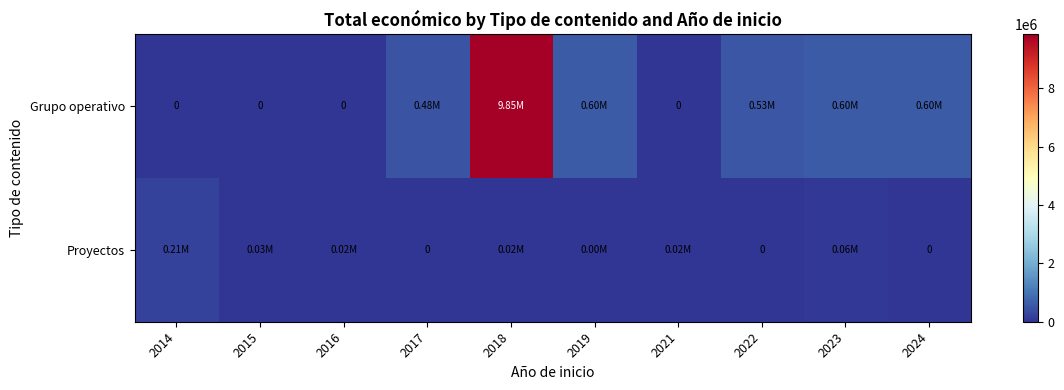

Which label corresponds to the largest value in the chart?

2018